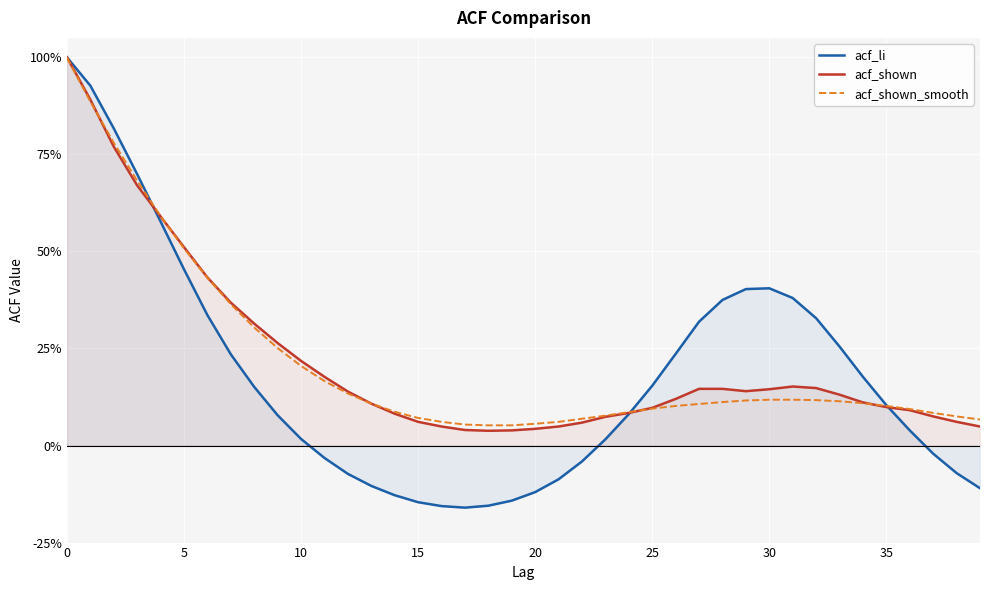

What are all the series names shown in the legend?

acf_li, acf_shown, acf_shown_smooth